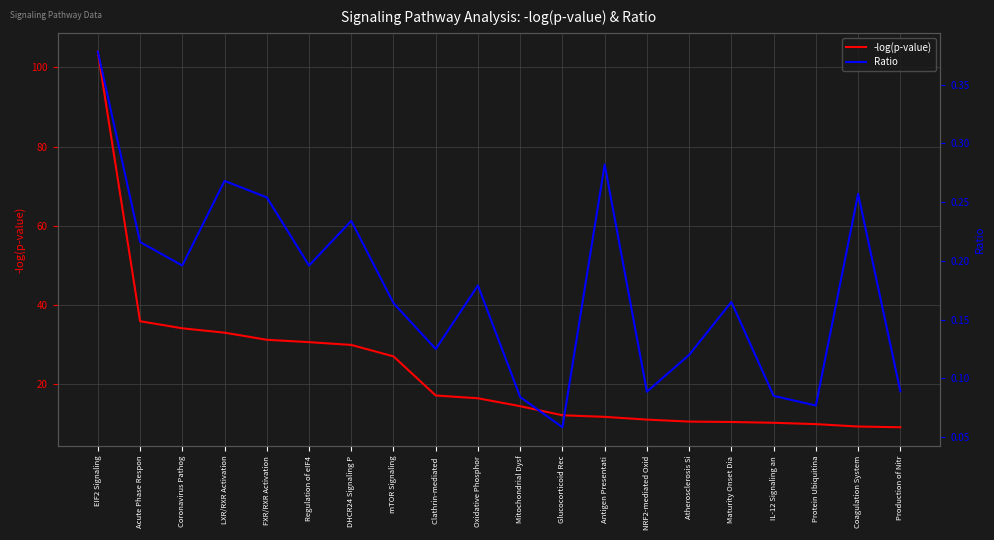

Reading left to right, extract all data points from this chart.

-log(p-value): EIF2 Signaling=104.0	Acute Phase Respon=35.8	Coronavirus Pathog=34.0	LXR/RXR Activation=32.9	FXR/RXR Activation=31.1	Regulation of eIF4=30.5	DHCR24 Signaling P=29.8	mTOR Signaling=26.9	Clathrin-mediated =17.0	Oxidative Phosphor=16.3	Mitochondrial Dysf=14.3	Glucocorticoid Rec=12.0	Antigen Presentati=11.6	NRF2-mediated Oxid=10.9	Atherosclerosis Si=10.4	Maturity Onset Dia=10.3	IL-12 Signaling an=10.1	Protein Ubiquitina=9.8	Coagulation System=9.2	Production of Nitr=9.0
Ratio: EIF2 Signaling=0.4	Acute Phase Respon=0.2	Coronavirus Pathog=0.2	LXR/RXR Activation=0.3	FXR/RXR Activation=0.3	Regulation of eIF4=0.2	DHCR24 Signaling P=0.2	mTOR Signaling=0.2	Clathrin-mediated =0.1	Oxidative Phosphor=0.2	Mitochondrial Dysf=0.1	Glucocorticoid Rec=0.1	Antigen Presentati=0.3	NRF2-mediated Oxid=0.1	Atherosclerosis Si=0.1	Maturity Onset Dia=0.2	IL-12 Signaling an=0.1	Protein Ubiquitina=0.1	Coagulation System=0.3	Production of Nitr=0.1